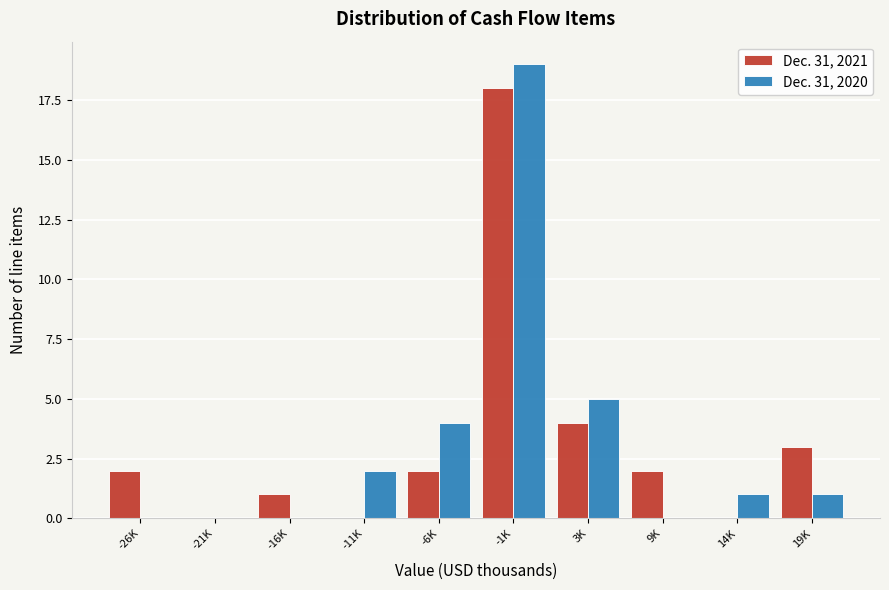

Reading left to right, transcribe all the data shown in this chart.

Dec. 31, 2021: -26K=2	-21K=0	-16K=1	-11K=0	-6K=2	-1K=18	3K=4	9K=2	14K=0	19K=3
Dec. 31, 2020: -26K=0	-21K=0	-16K=0	-11K=2	-6K=4	-1K=19	3K=5	9K=0	14K=1	19K=1